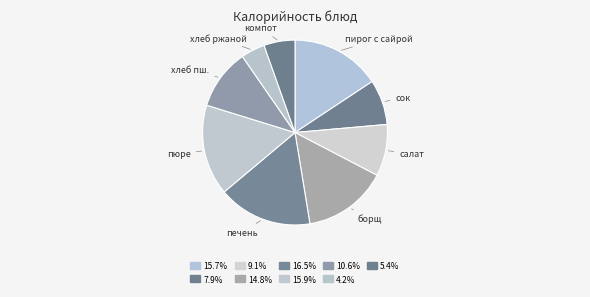

Count the number of slices in the pie.

9